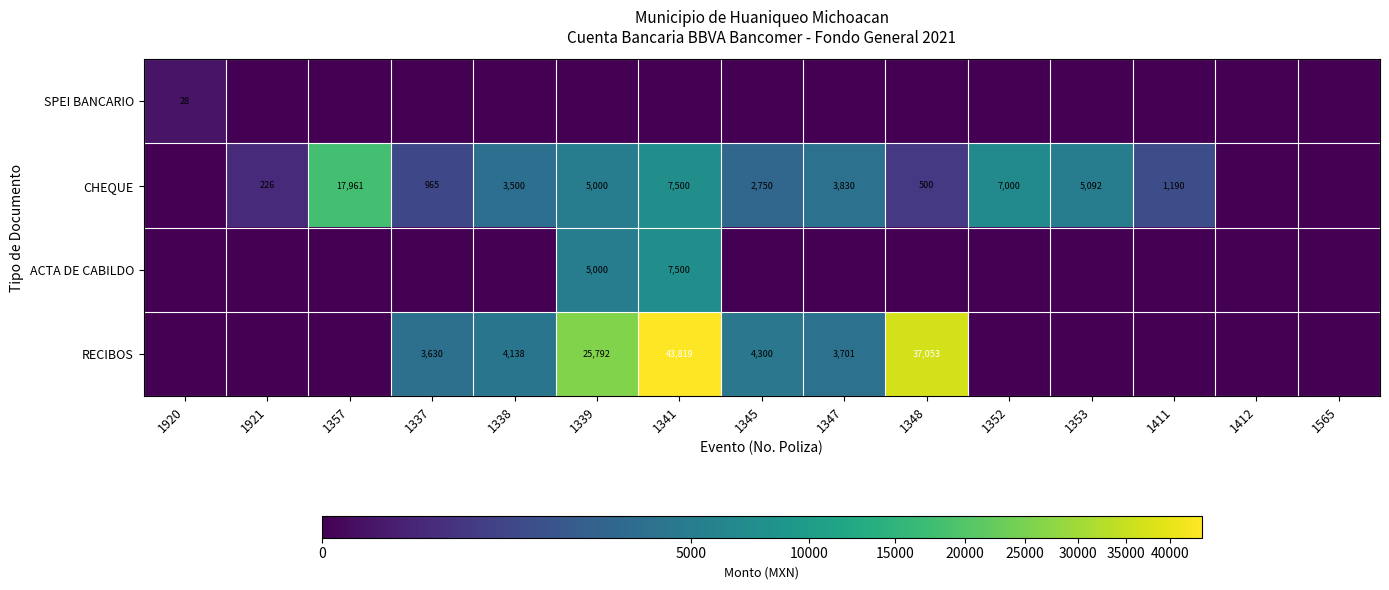

Is it true that CHEQUE equals 226 at 1921?

True